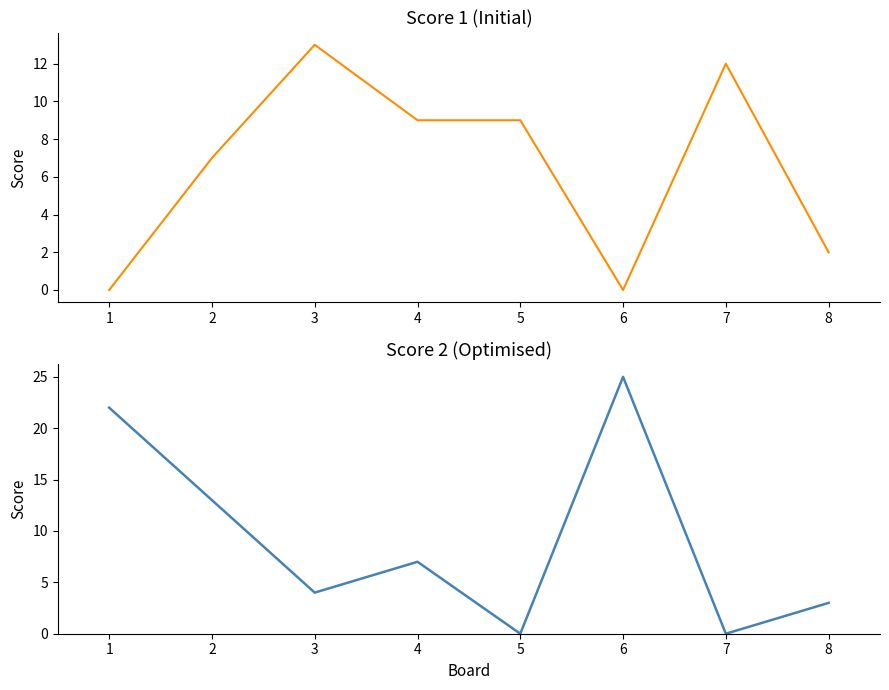

What is the highest value of the Score 2 series?

25